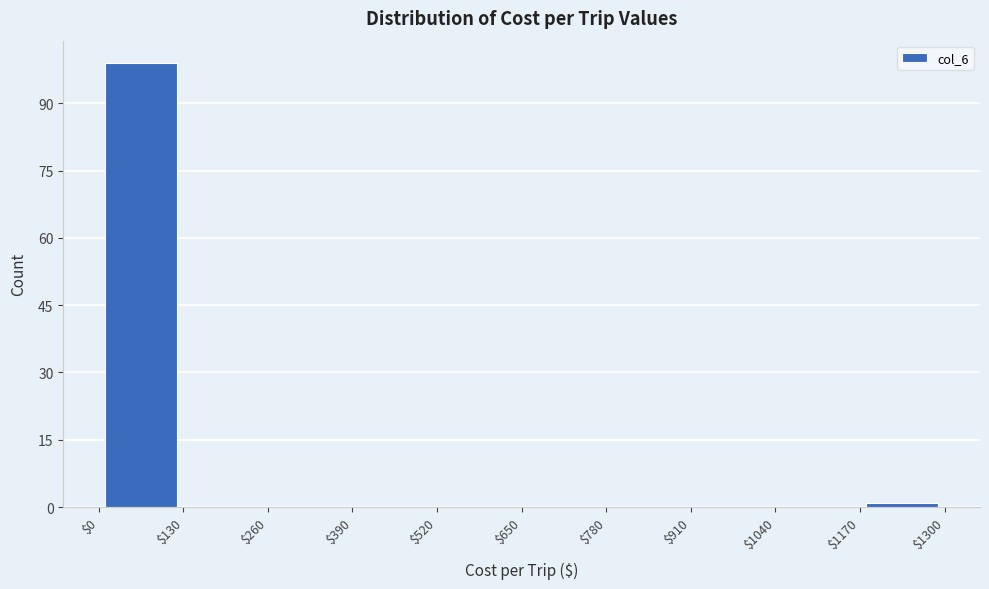

Which range on the x-axis has the tallest bar?

$0 to $130